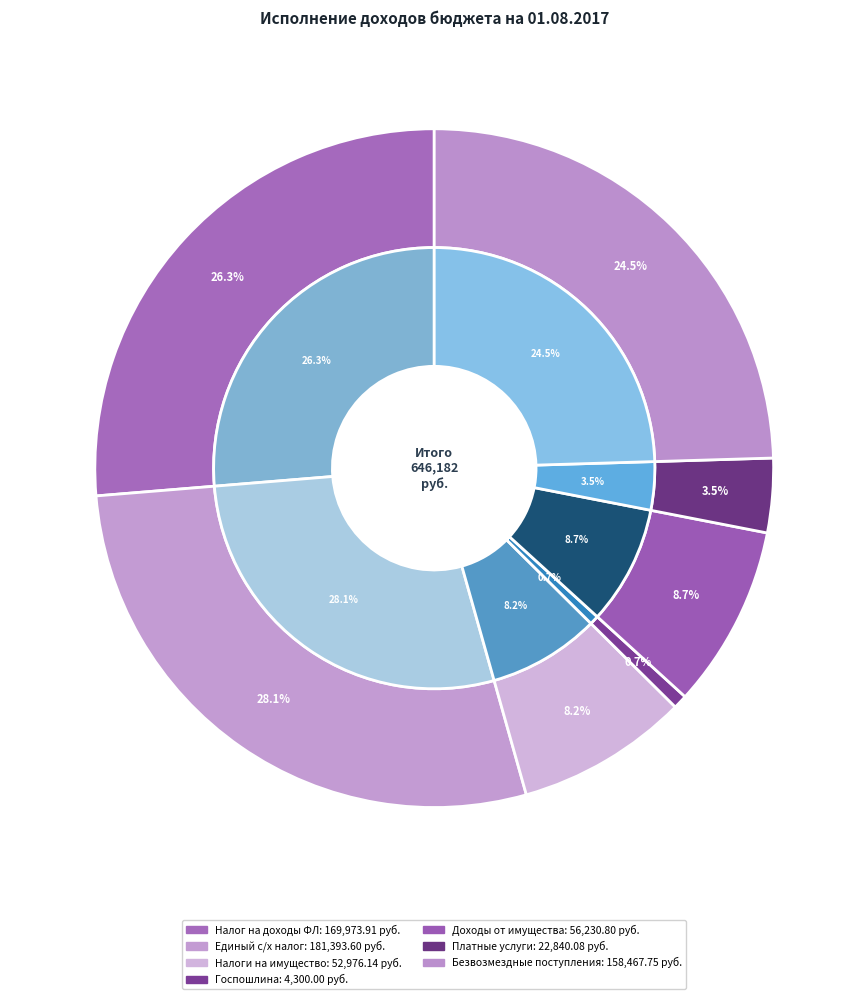

Which has a higher value, НАЛОГИ НА ПРИБЫЛЬ, ДОХОДЫ or ДОХОДЫ ОТ ИСПОЛЬЗОВАНИЯ ИМУЩЕСТВА?

НАЛОГИ НА ПРИБЫЛЬ, ДОХОДЫ